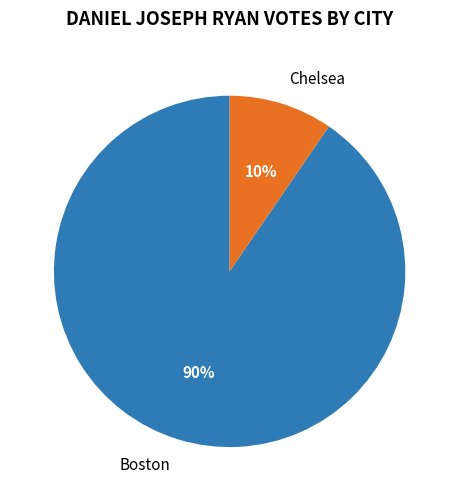

Between Boston and Chelsea, which is larger?

Boston